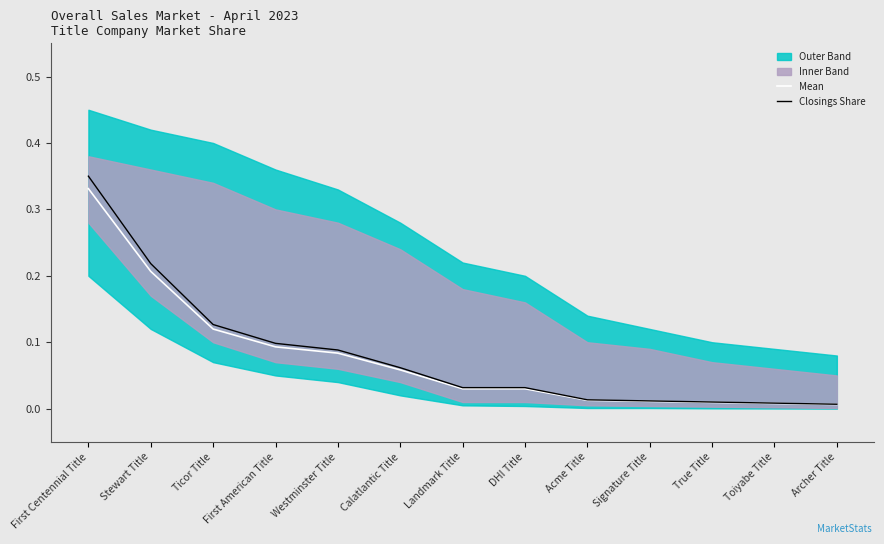

Reading left to right, list all the values displayed in this chart.

Mean: 0.3	0.2	0.1	0.1	0.1	0.1	0.0	0.0	0.0	0.0	0.0	0.0	0.0
Closings Share: 0.3	0.2	0.1	0.1	0.1	0.1	0.0	0.0	0.0	0.0	0.0	0.0	0.0